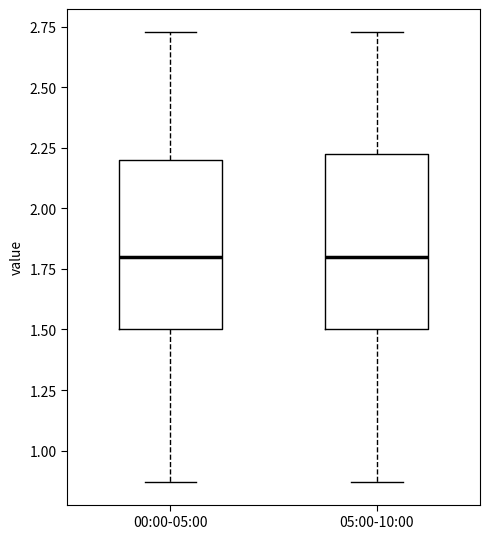

Where does the upper whisker of the box for 00:00-05:00 end on the y-axis? The values are not printed on the chart, so give them approximately, as read against the axis.

2.75